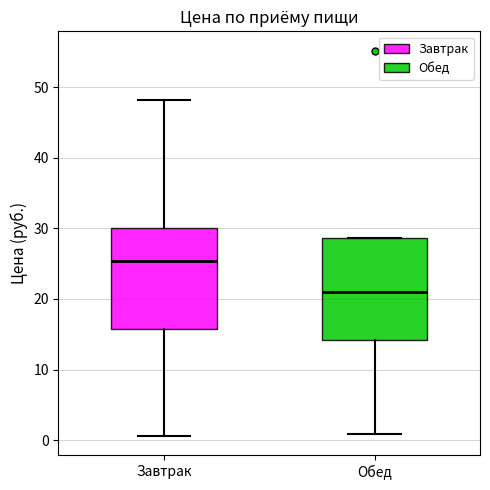

Which box's median line is the lowest?

Обед